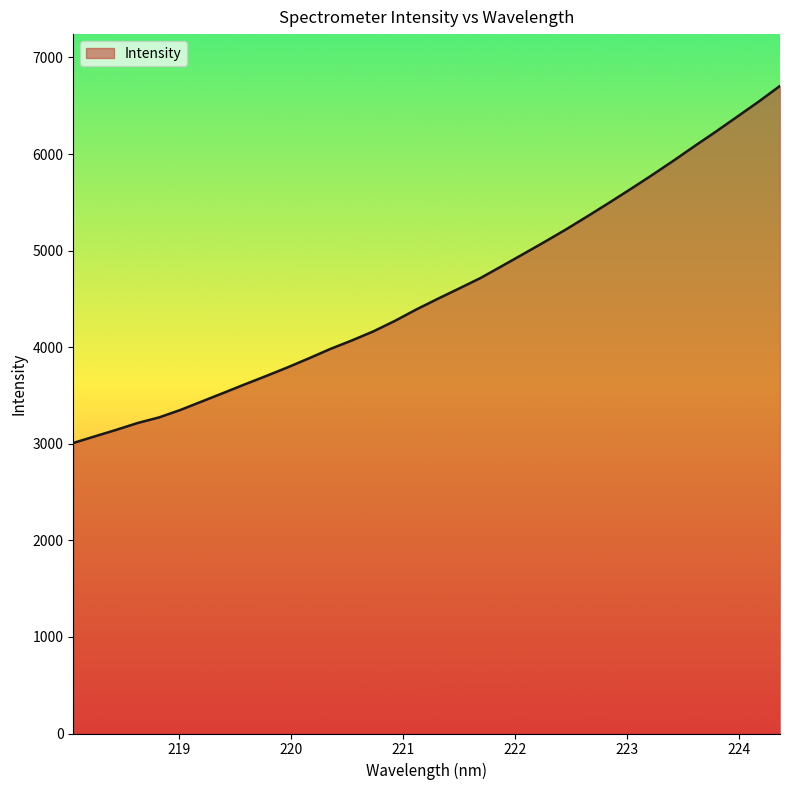

What is the maximum value shown in the chart?

6705.7